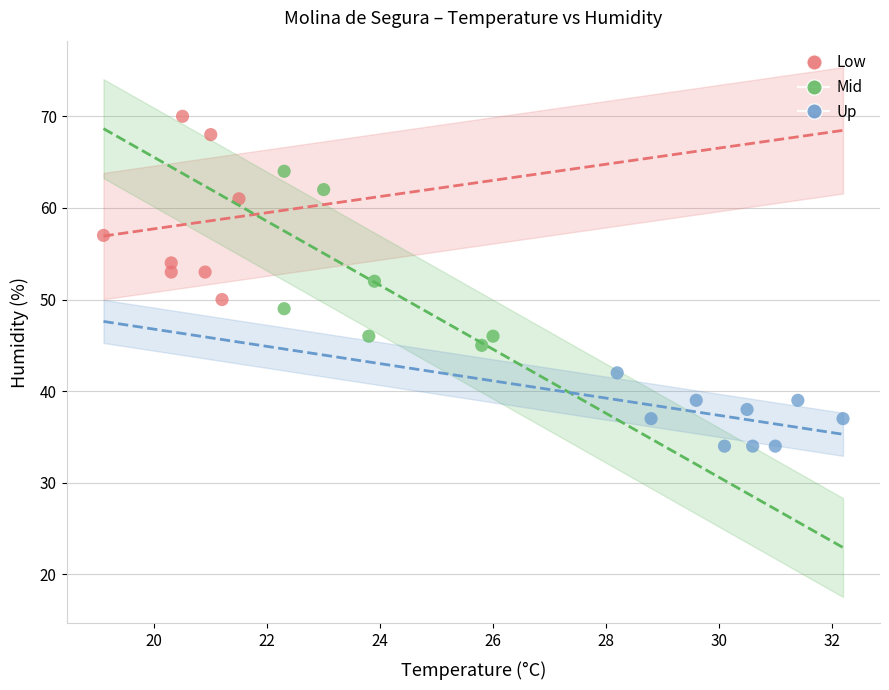

What are all the series names shown in the legend?

Low, Mid, Up